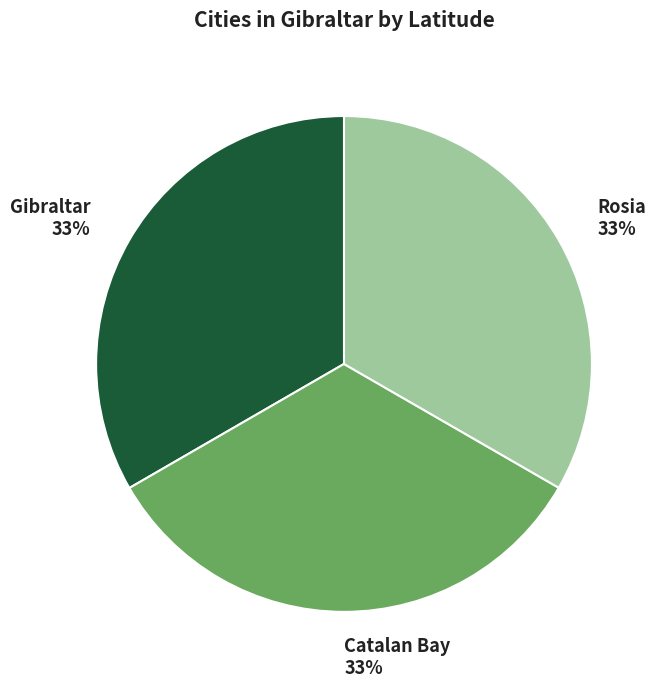

To the nearest percent, what portion does Gibraltar represent?

33%